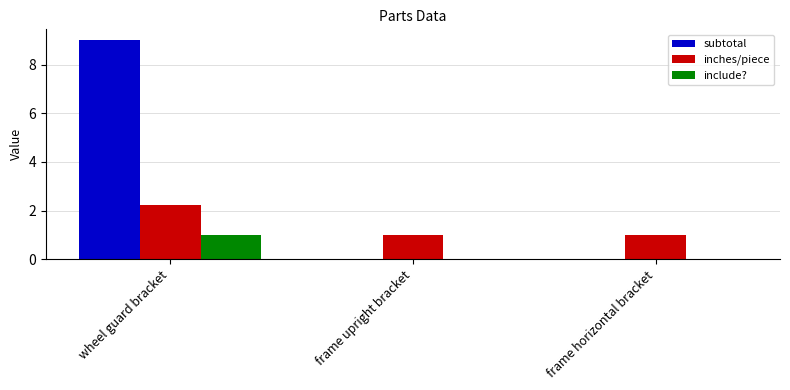

The subtotal series shows 0.0 at frame horizontal bracket. True or false?

True